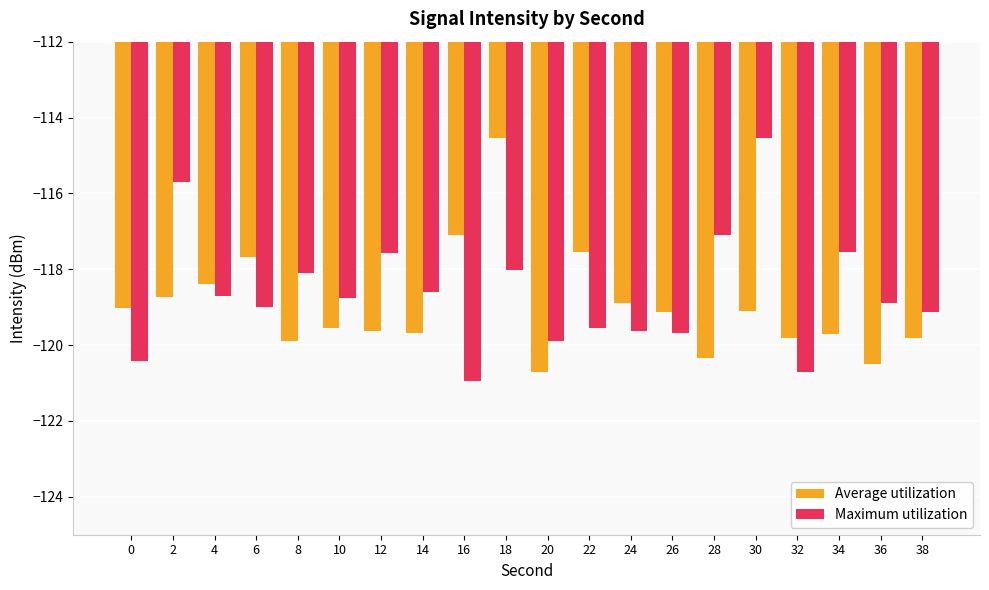

How many distinct data groups are displayed?

2